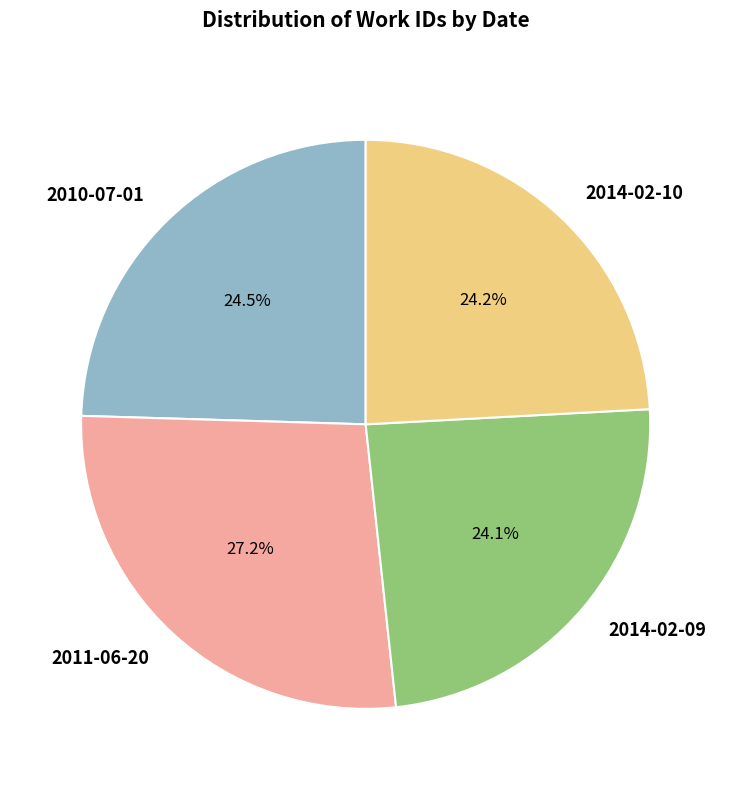

Is there a majority slice in this chart?

No